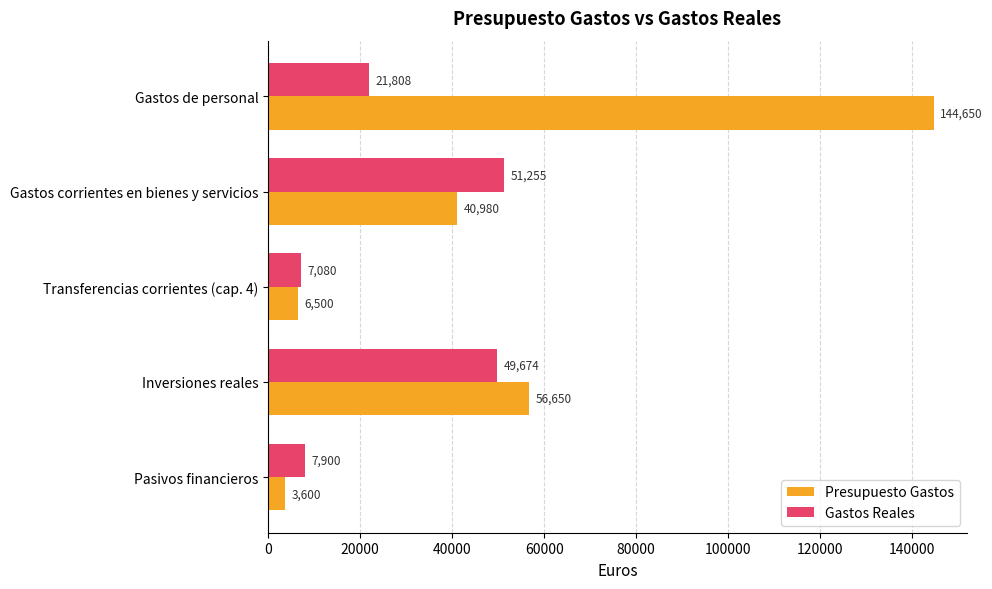

What are all the series names shown in the legend?

Presupuesto Gastos, Gastos Reales